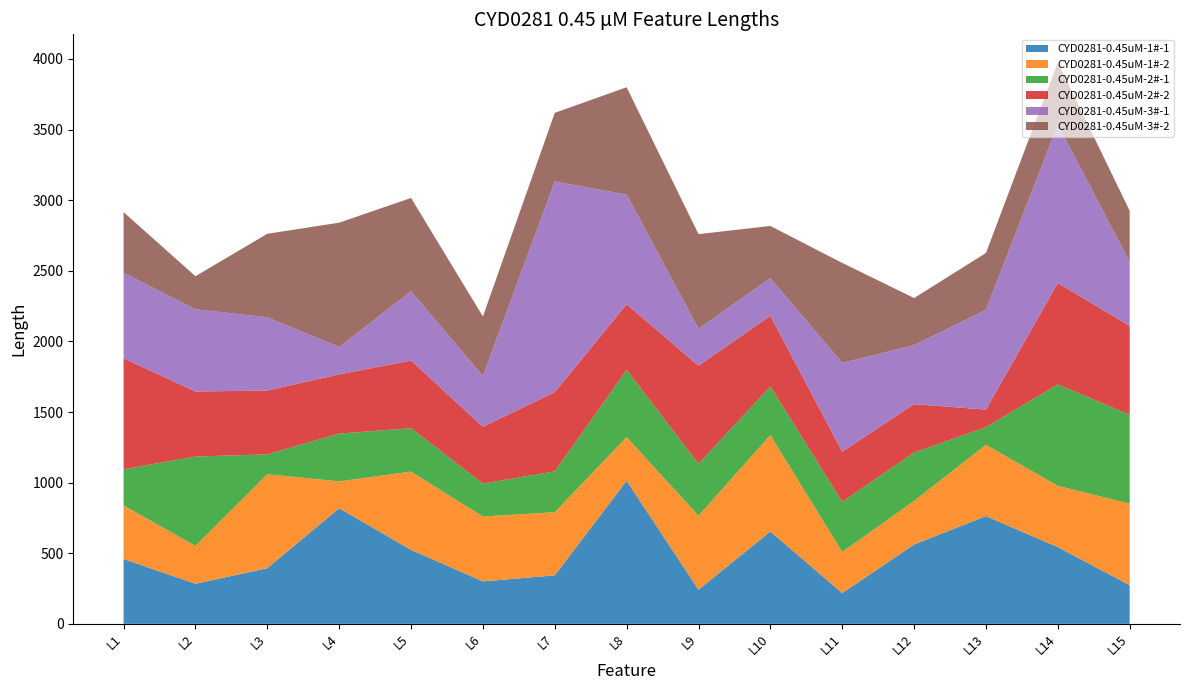

Reading right to left, what are all the values shown in this chart?

CYD0281-0.45uM-1#-1: L15=273.8	L14=543.2	L13=762.6	L12=561.7	L11=217.5	L10=653.9	L9=241.7	L8=1013.2	L7=343.4	L6=300.5	L5=524.0	L4=818.7	L3=394.0	L2=283.7	L1=459.4
CYD0281-0.45uM-1#-2: L15=577.4	L14=434.2	L13=505.5	L12=308.9	L11=292.0	L10=682.6	L9=524.1	L8=309.0	L7=447.2	L6=459.8	L5=554.2	L4=190.2	L3=665.6	L2=268.5	L1=379.4
CYD0281-0.45uM-2#-1: L15=629.2	L14=717.8	L13=124.6	L12=342.5	L11=354.6	L10=344.0	L9=367.7	L8=475.9	L7=289.1	L6=232.9	L5=307.2	L4=338.1	L3=140.5	L2=632.5	L1=255.2
CYD0281-0.45uM-2#-2: L15=629.2	L14=717.8	L13=124.6	L12=342.5	L11=354.6	L10=500.6	L9=694.5	L8=464.6	L7=560.5	L6=402.0	L5=479.2	L4=419.1	L3=452.0	L2=460.5	L1=785.9
CYD0281-0.45uM-3#-1: L15=452.4	L14=1123.3	L13=706.4	L12=418.2	L11=628.8	L10=267.6	L9=261.2	L8=776.7	L7=1491.5	L6=360.2	L5=490.4	L4=194.6	L3=518.6	L2=582.2	L1=605.7
CYD0281-0.45uM-3#-2: L15=362.1	L14=439.1	L13=402.4	L12=333.2	L11=708.3	L10=368.5	L9=670.2	L8=760.0	L7=486.4	L6=420.9	L5=660.8	L4=879.6	L3=591.2	L2=234.1	L1=429.3